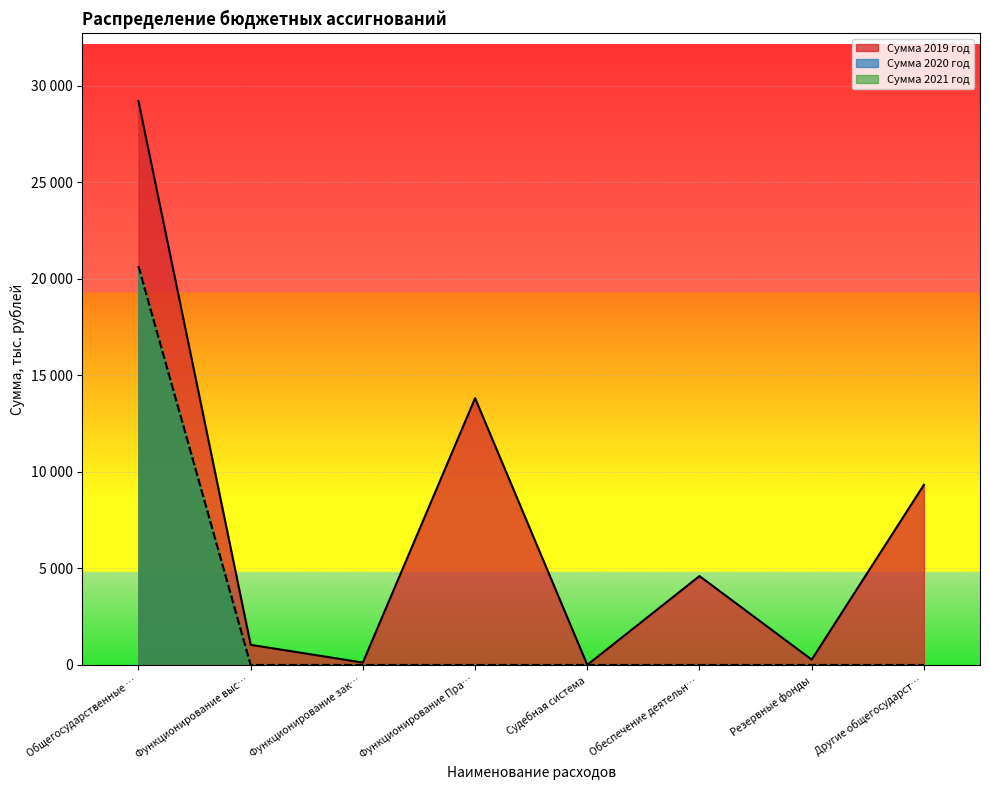

True or false: Сумма 2021 год has a value of -13393.6 at Другие общегосударст….

False